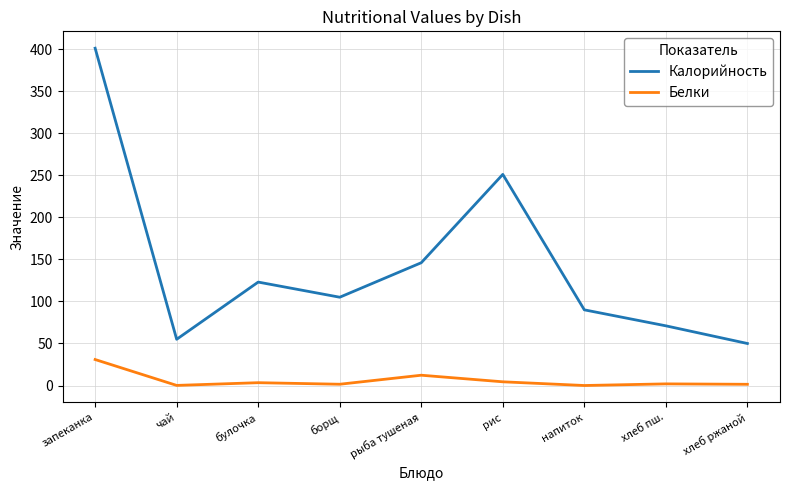

True or false: Белки and Калорийность intersect in this chart.

False